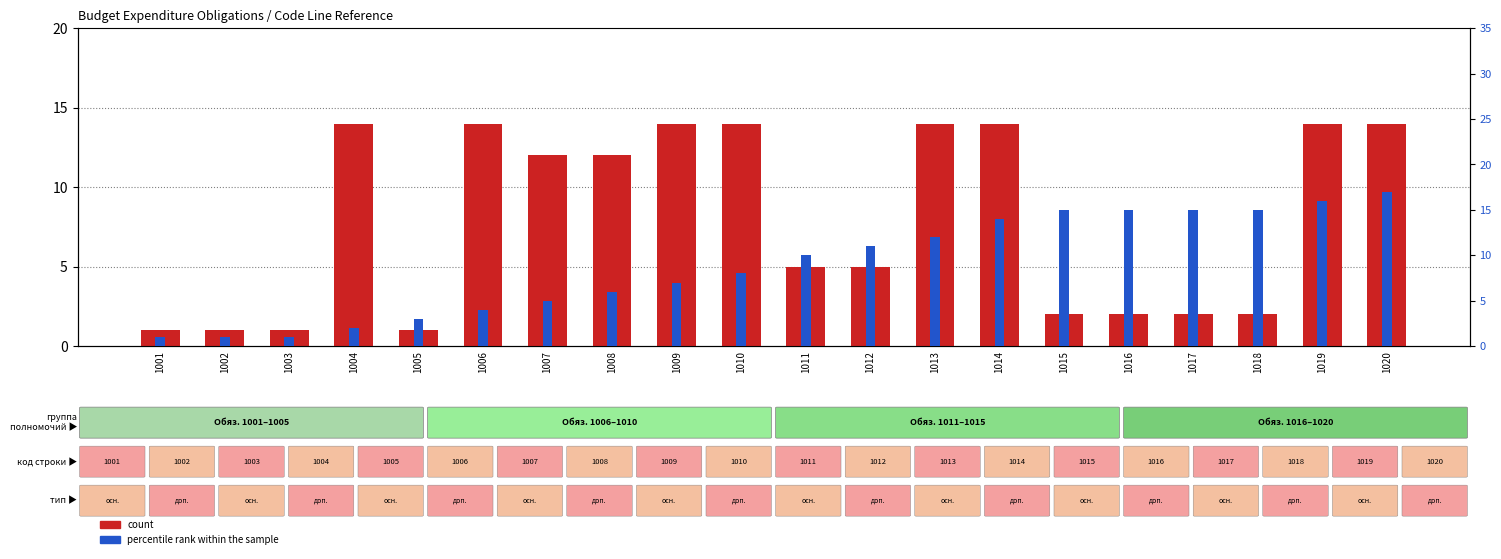

What is the average value of the percentile rank within the sample series?

9